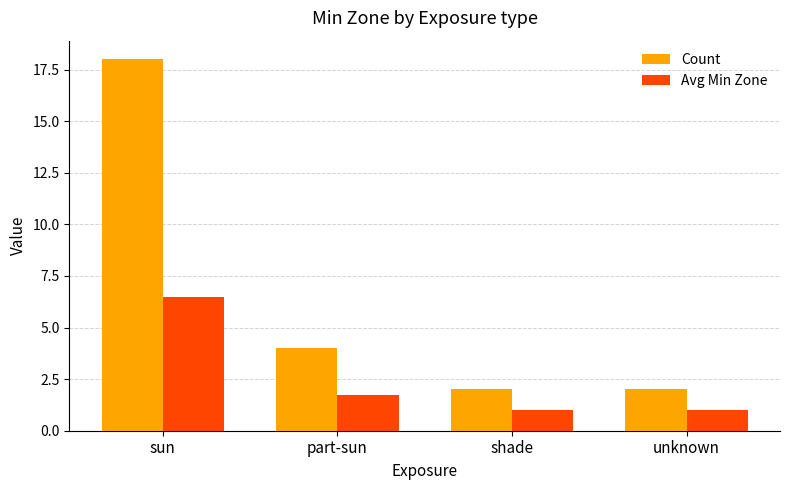

Rank the series at part-sun from highest to lowest value.

Count, Avg Min Zone